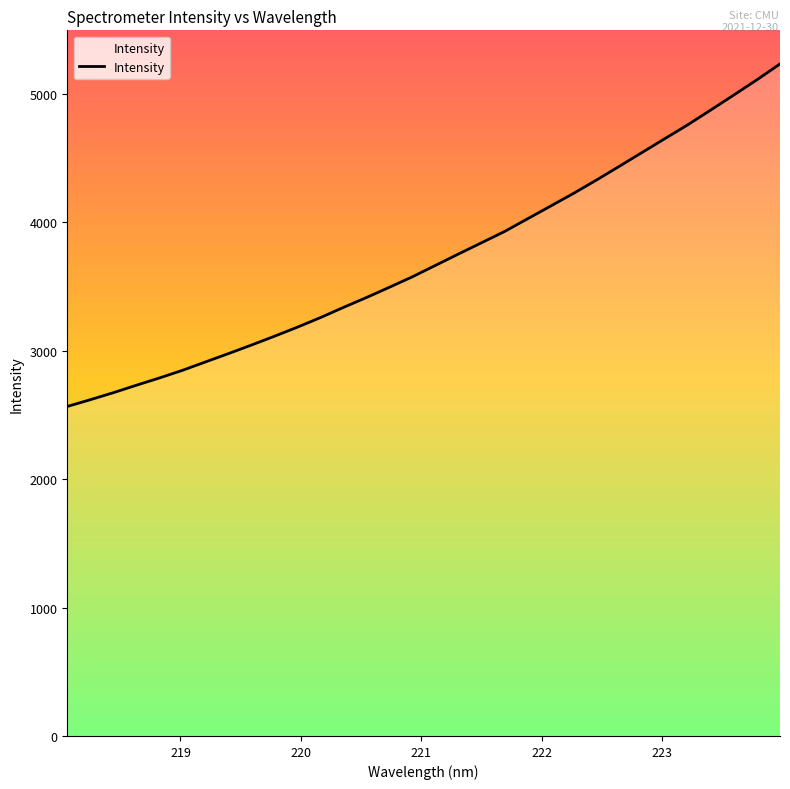

What is the difference between the maximum and minimum values?

2668.3